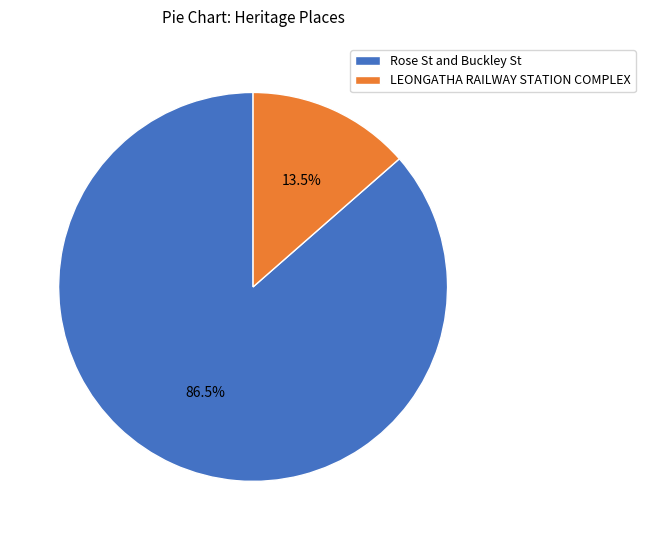

To the nearest percent, what is the difference between the largest and smallest slice percentages?

73%